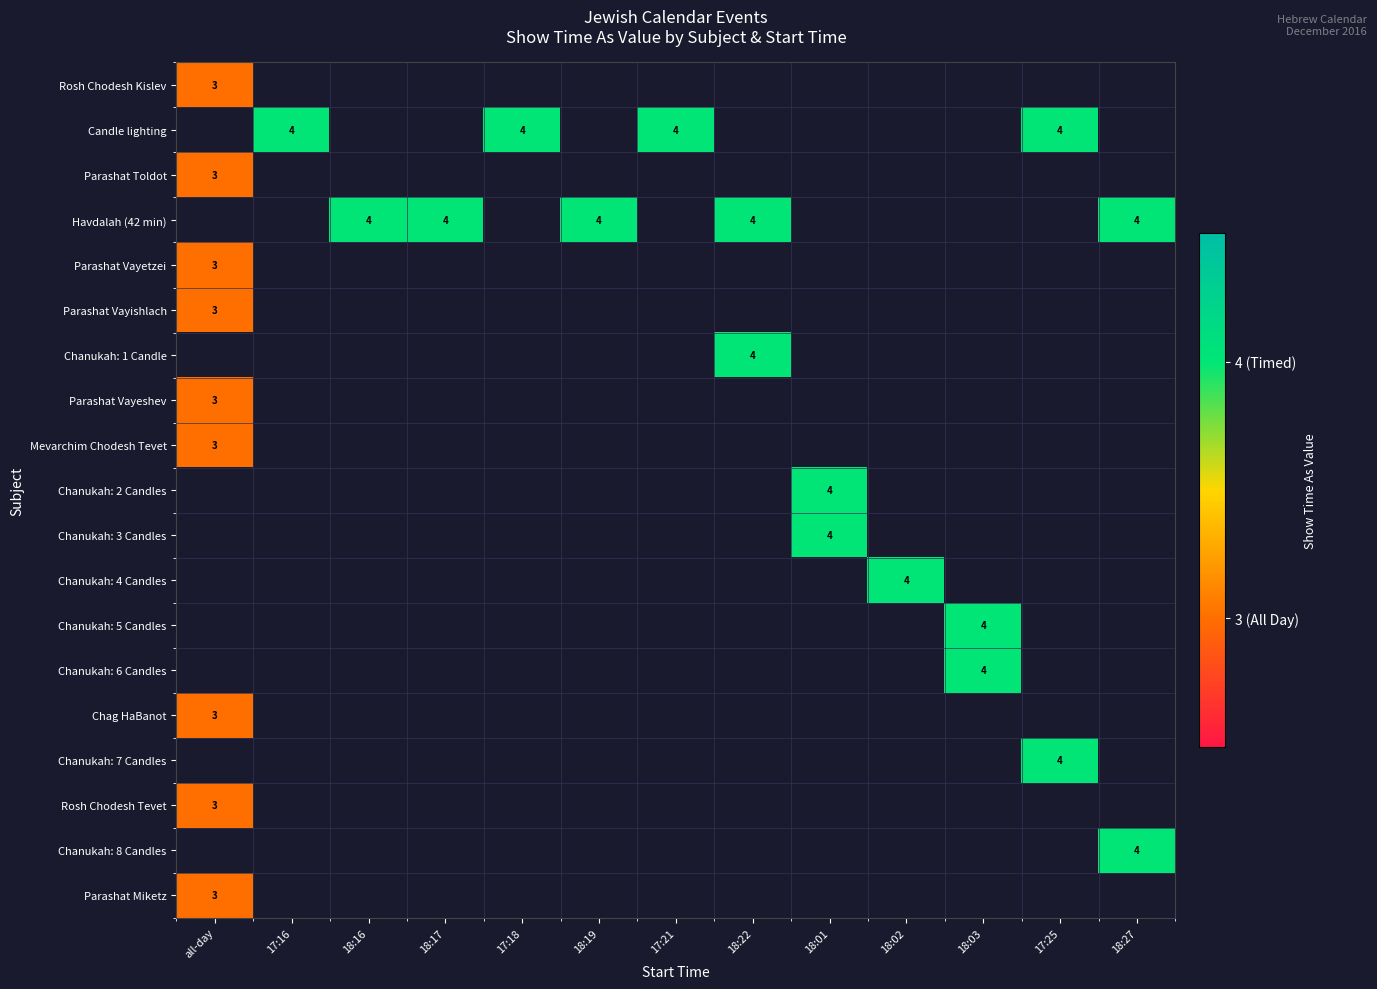

List the series in order of their overall mean, highest first.

Rosh Chodesh Kislev, Candle lighting, Parashat Toldot, Havdalah (42 min), Parashat Vayetzei, Parashat Vayishlach, Chanukah: 1 Candle, Parashat Vayeshev, Mevarchim Chodesh Tevet, Chanukah: 2 Candles, Chanukah: 3 Candles, Chanukah: 4 Candles, Chanukah: 5 Candles, Chanukah: 6 Candles, Chag HaBanot, Chanukah: 7 Candles, Rosh Chodesh Tevet, Chanukah: 8 Candles, Parashat Miketz